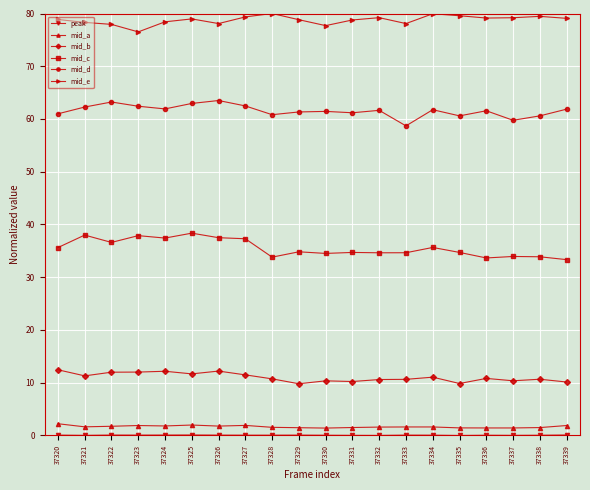

What is the greatest value displayed?

80.0